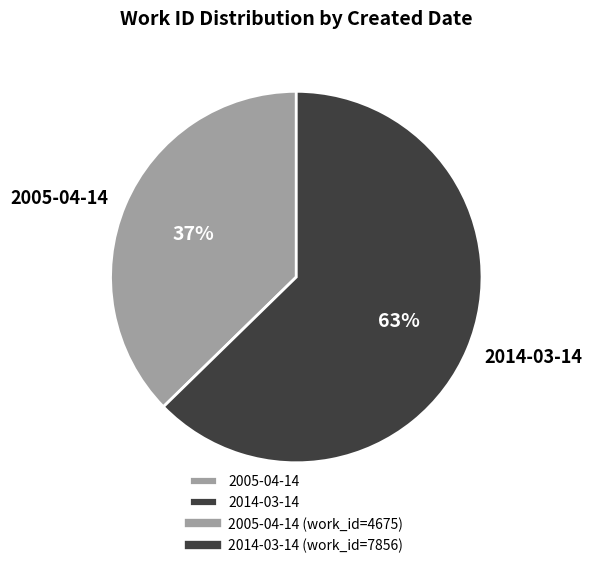

Combined, do 2014-03-14 and 2005-04-14 account for over 50%?

Yes